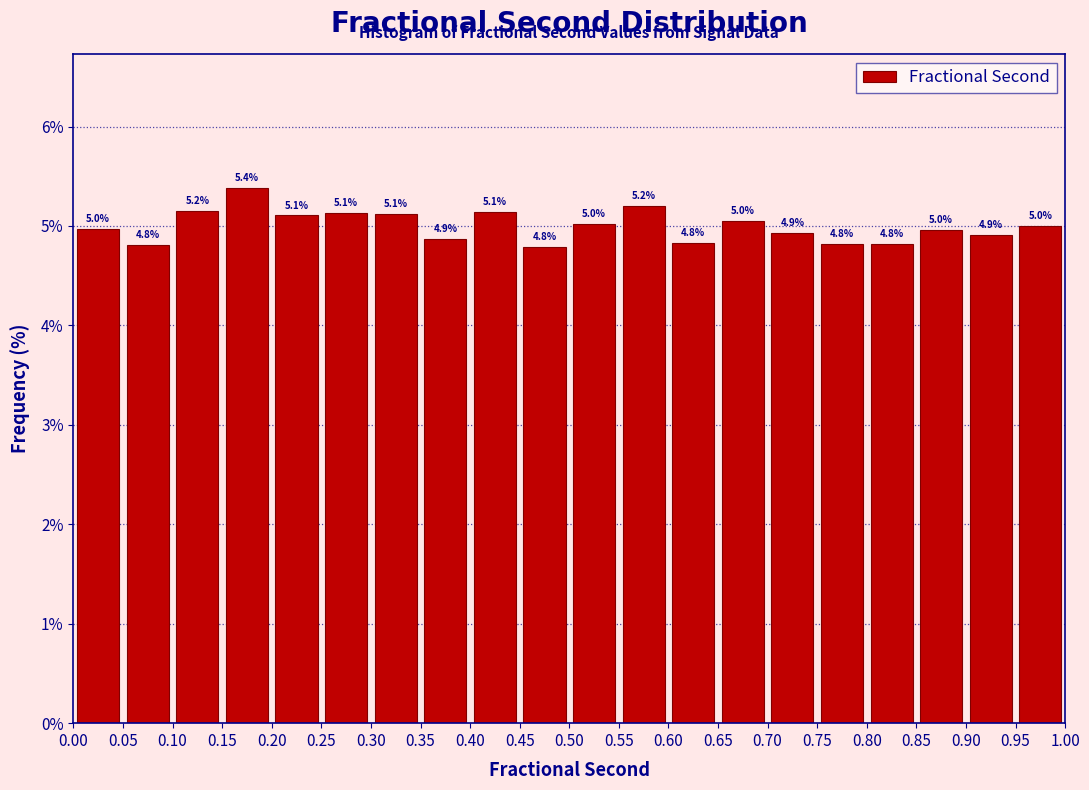

Which range on the x-axis has the tallest bar?

0.15 to 0.20